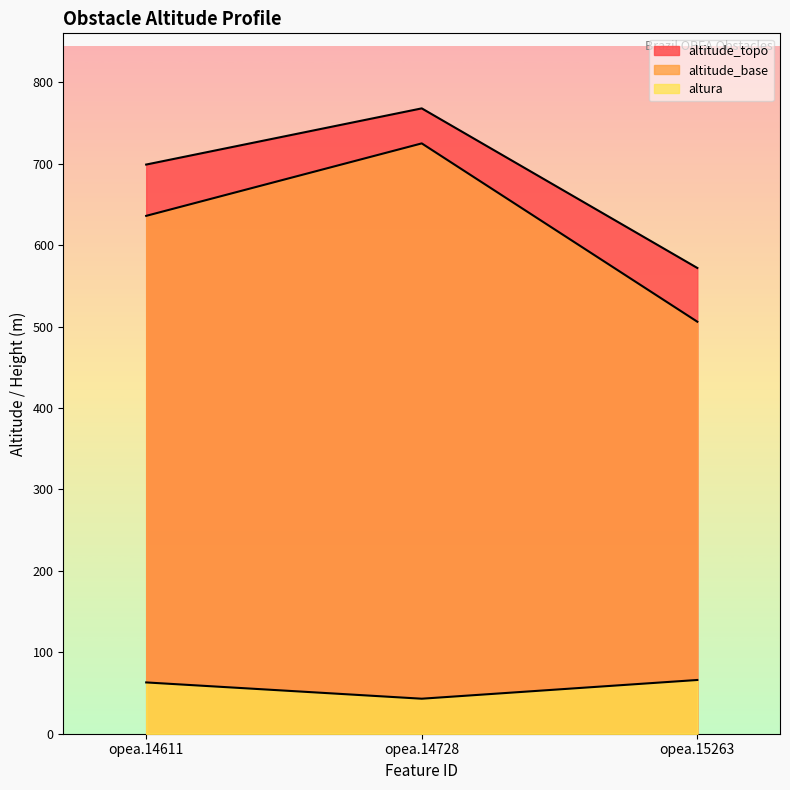

Which series changed the most between opea.14611 and opea.14728?

altitude_base